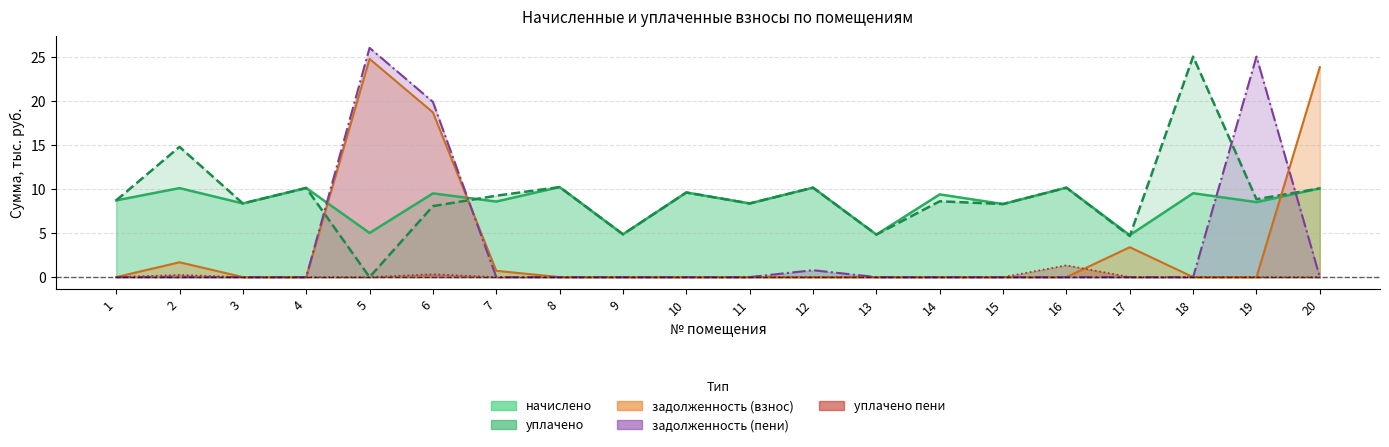

Count the number of categories in the chart.

20